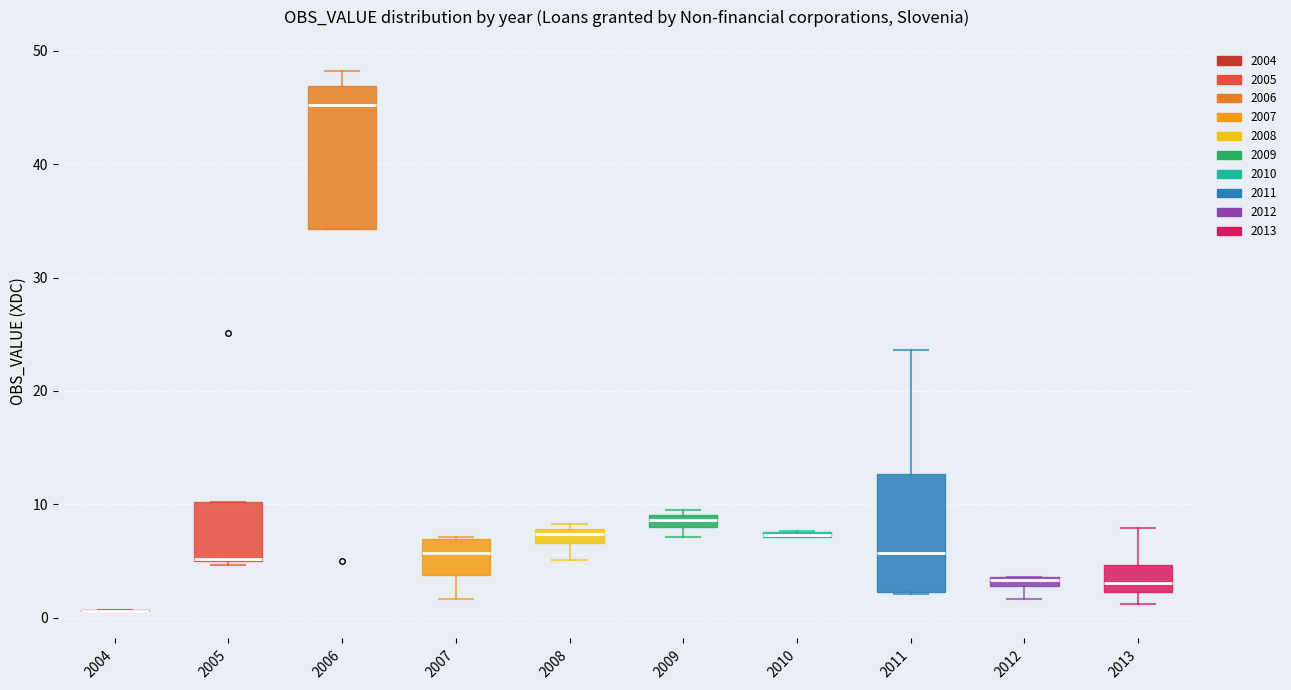

Where is the lower edge of the box at x = 2008 on the y-axis? The values are not printed on the chart, so give them approximately, as read against the axis.

7